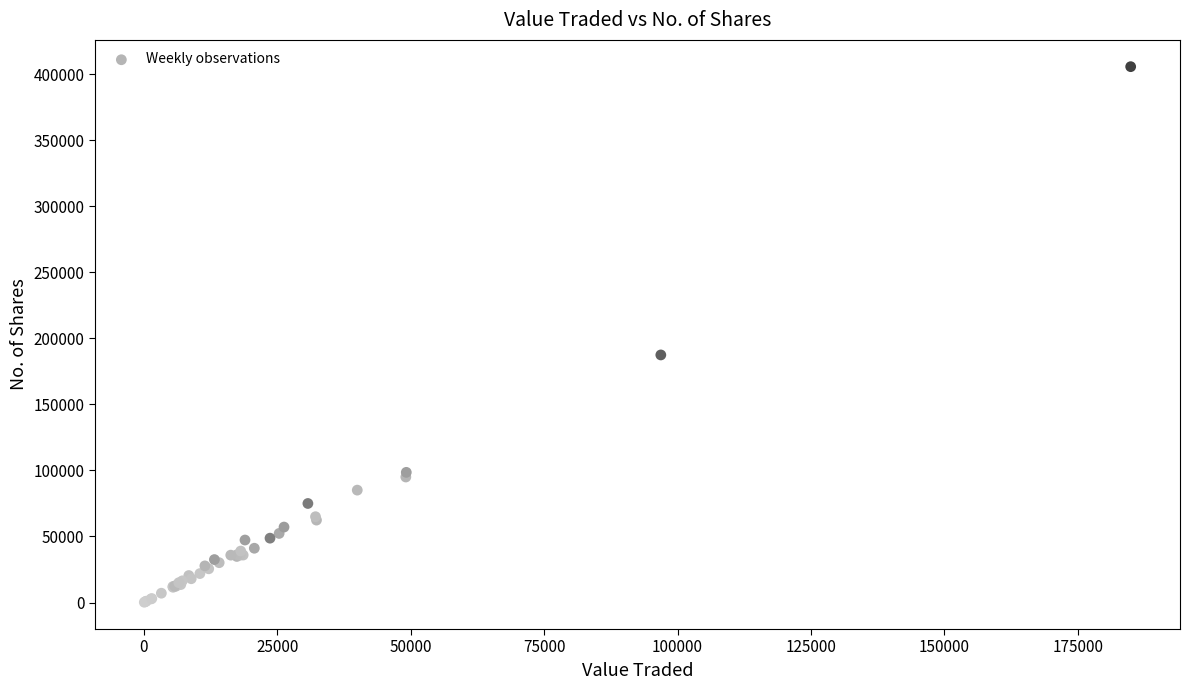

What Y value in the scatter plot is closest to 202890?

187390